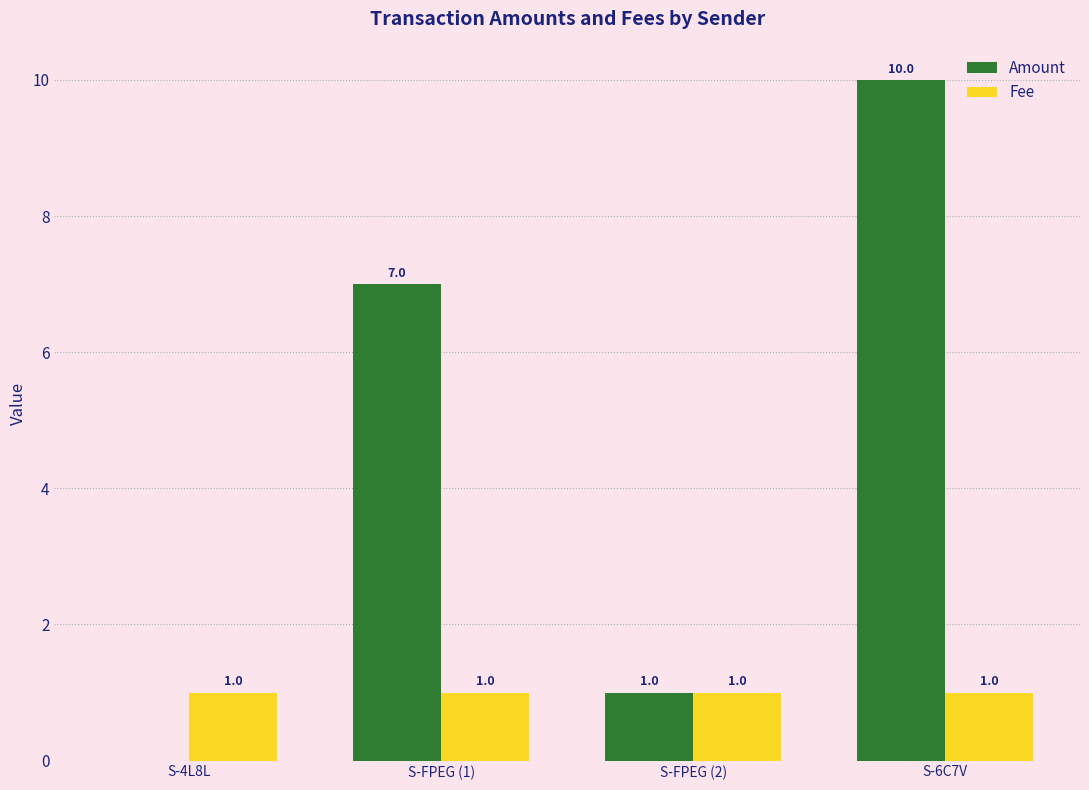

Are the bars grouped side by side (vs. stacked)?

Yes